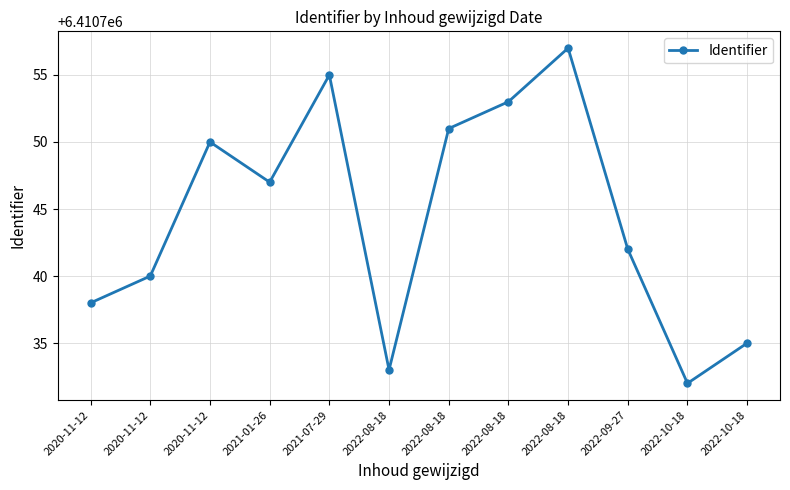

How many data points are less than 6410747?

6